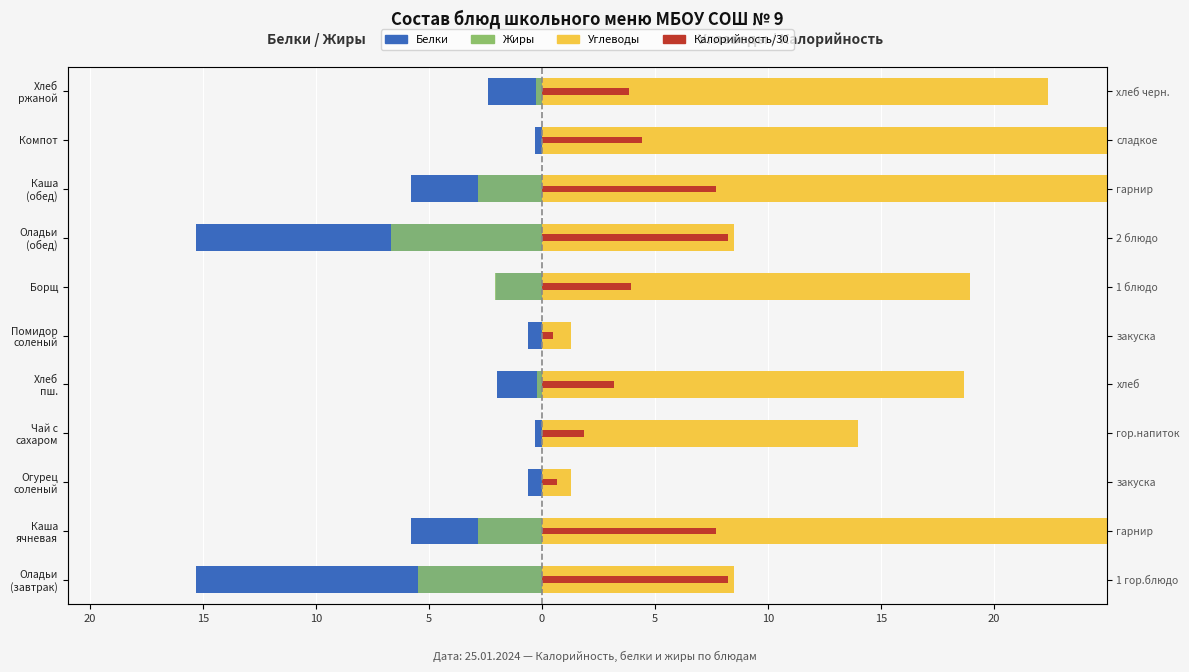

Is it true that Белки equals -0.9 at Помидор соленый?

False